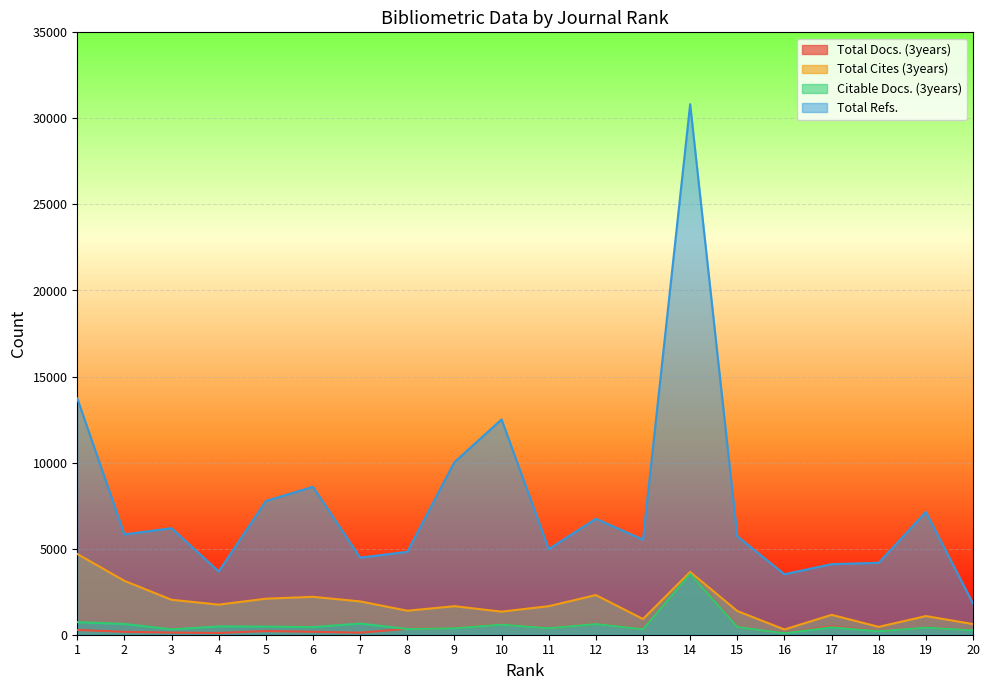

How many interior local peaks does the Citable Docs. (3years) series have?

7